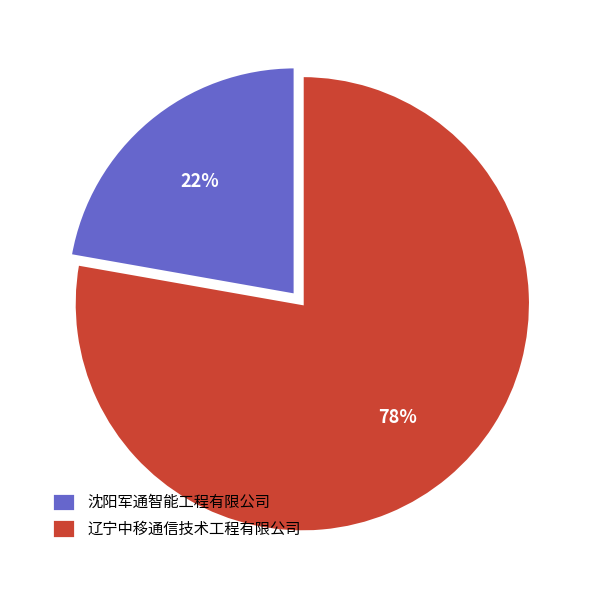

Is the sum of 辽宁中移通信技术工程有限公司 and 沈阳军通智能工程有限公司 greater than half?

Yes